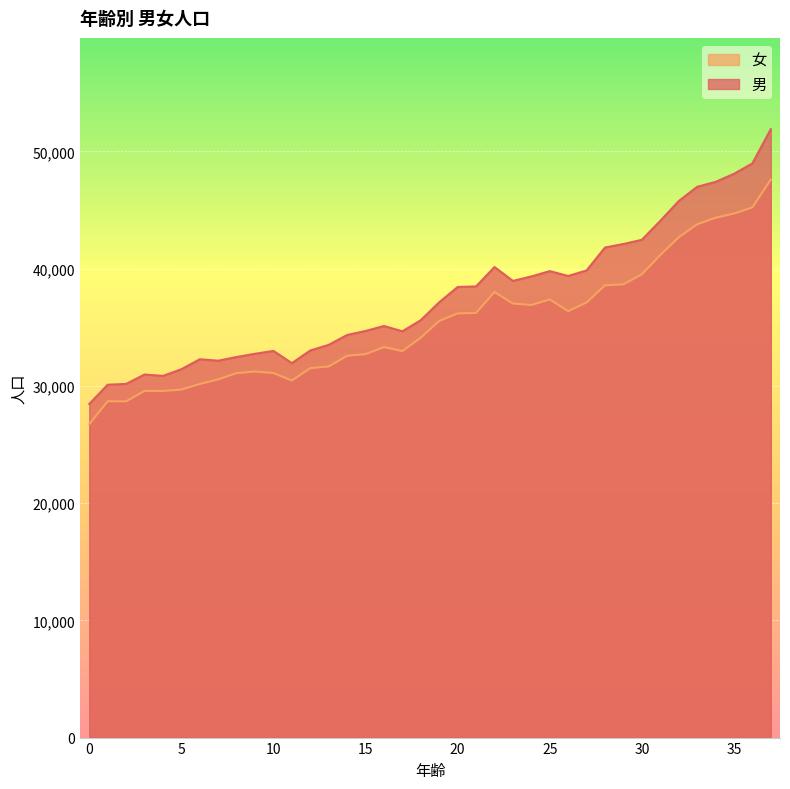

Which series has the largest total across all categories?

男